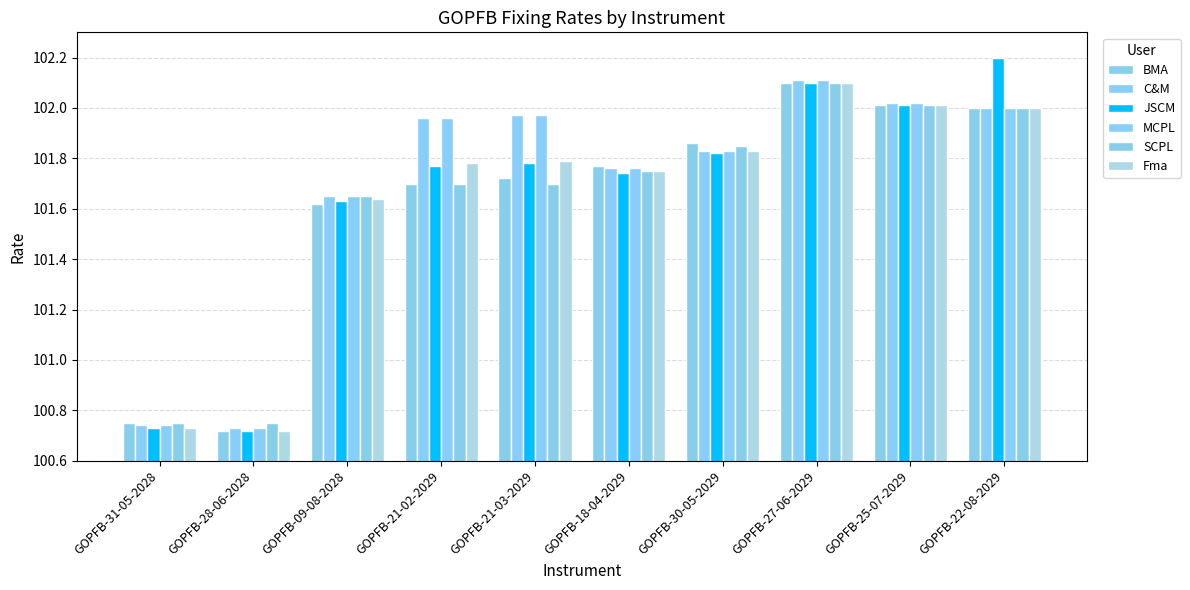

Is it true that MCPL equals 101.7 at GOPFB-09-08-2028?

True